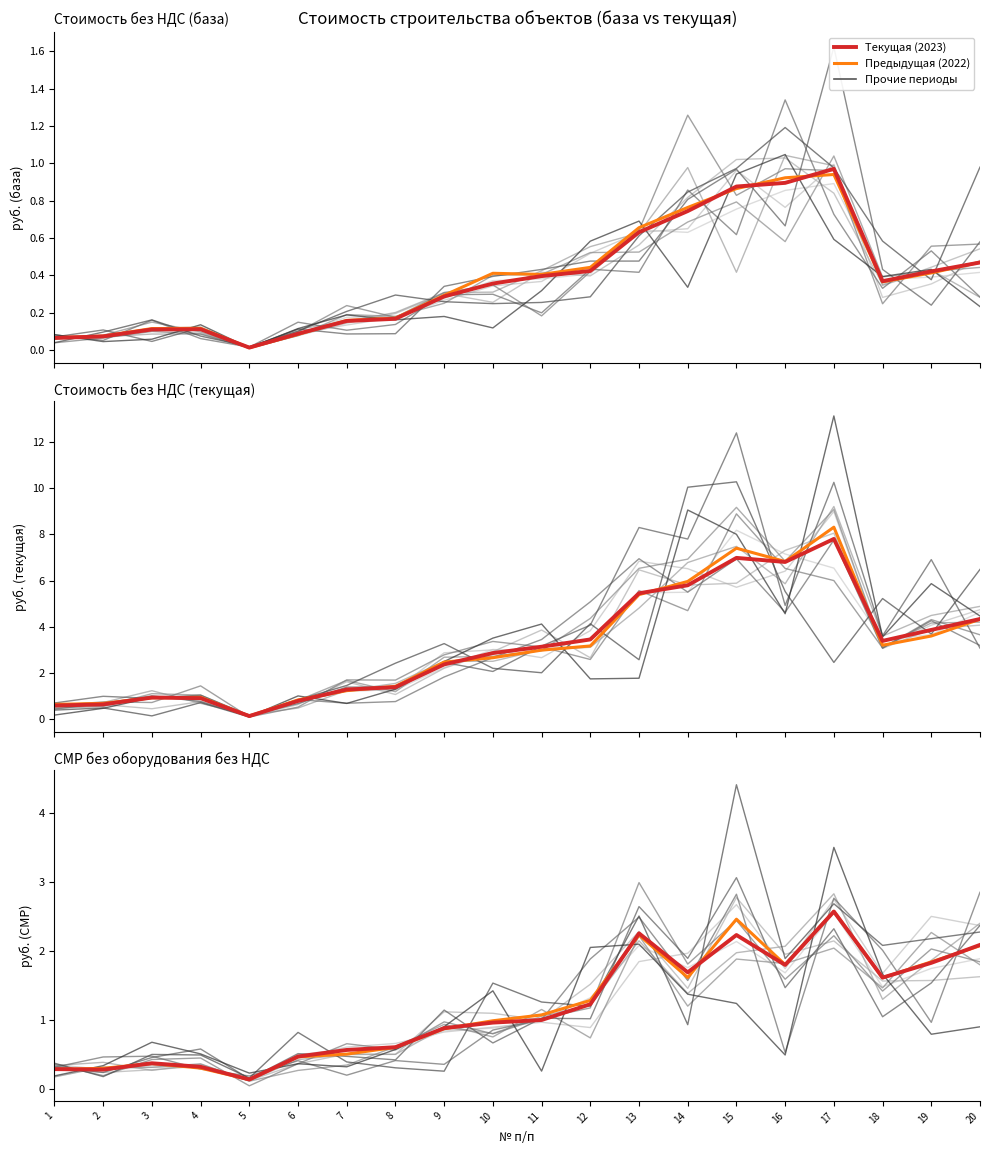

True or false: стоимость без НДС (текущая) and стоимость без НДС (база) intersect in this chart.

False